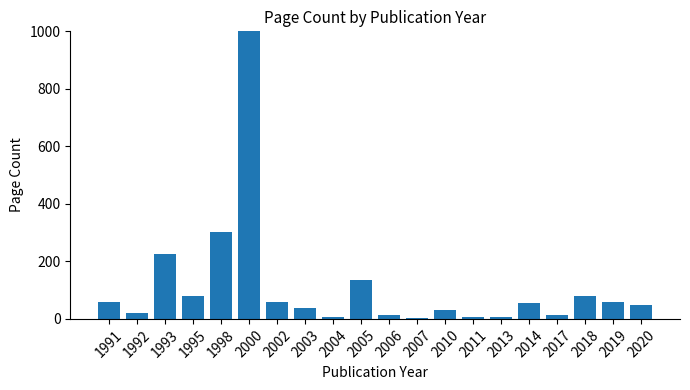

Is it true that the value at 2003 is 38?

True